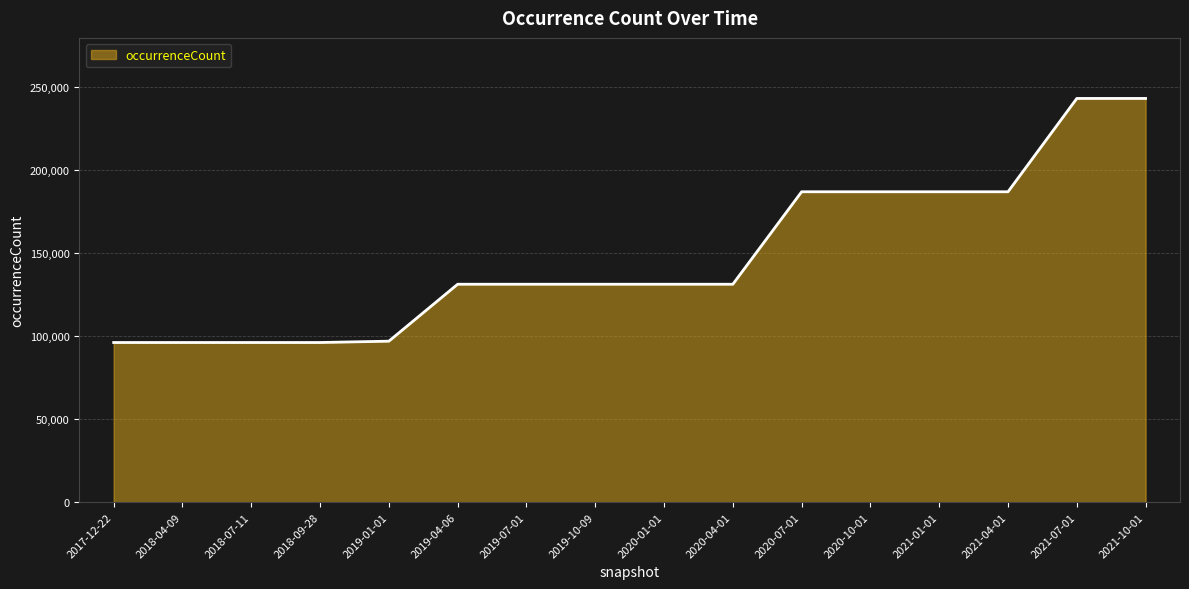

How many lines are shown in the chart?

1